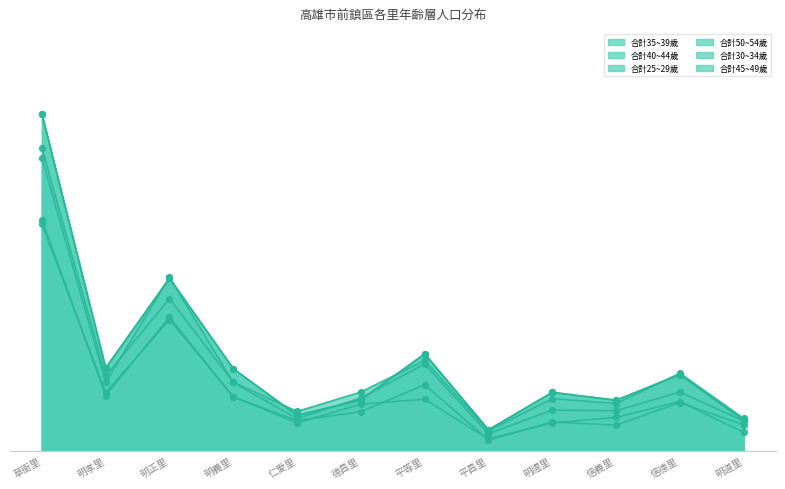

At which category is the sum across all series the highest?

草衙里